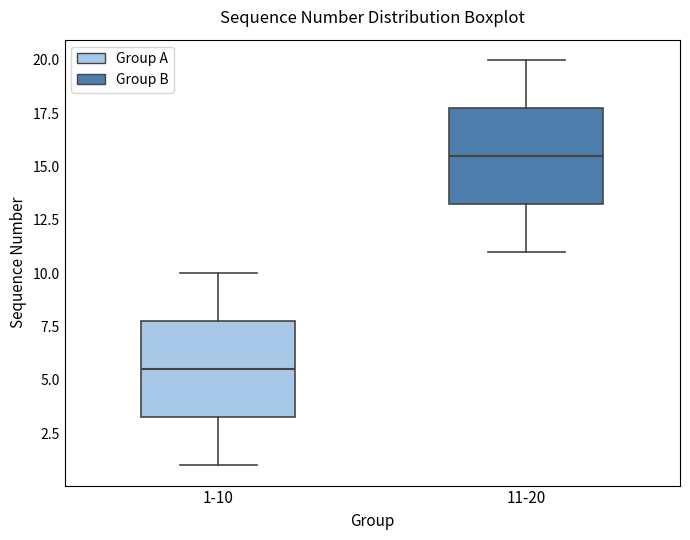

Which box has the lowest median line?

1-10